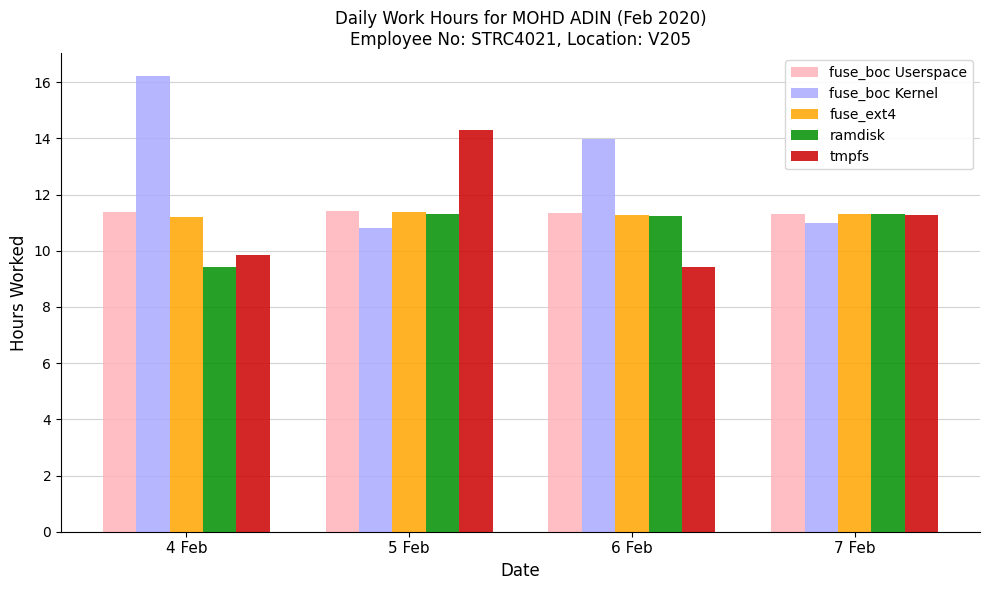

At which label is fuse_boc Kernel closest to 13?

6 Feb